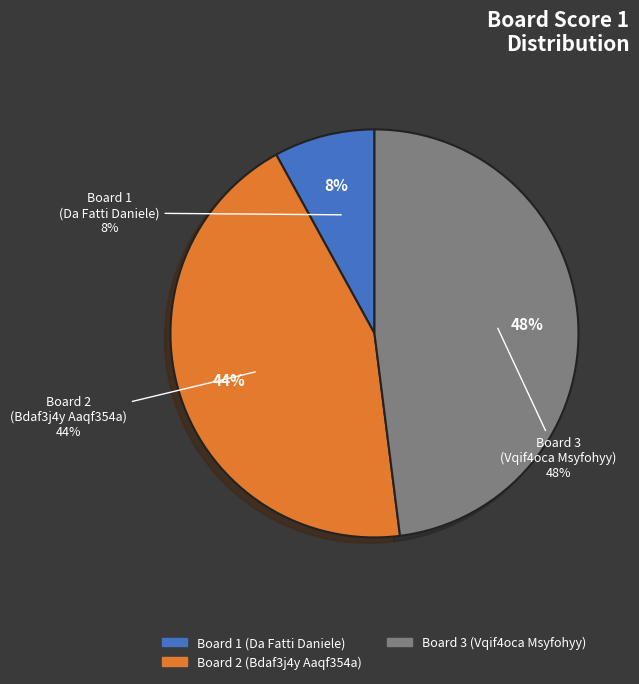

Between Board 1 (Da Fatti Daniele) and Board 2 (Bdaf3j4y Aaqf354a), which is larger?

Board 2 (Bdaf3j4y Aaqf354a)